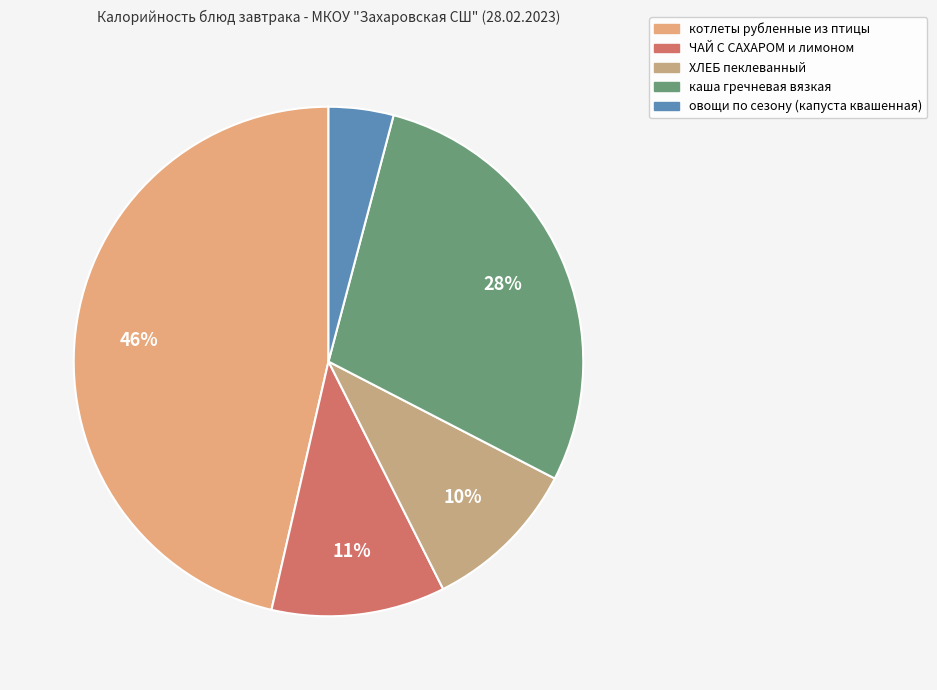

Which category has the smallest portion of the pie?

овощи по сезону (капуста квашенная)